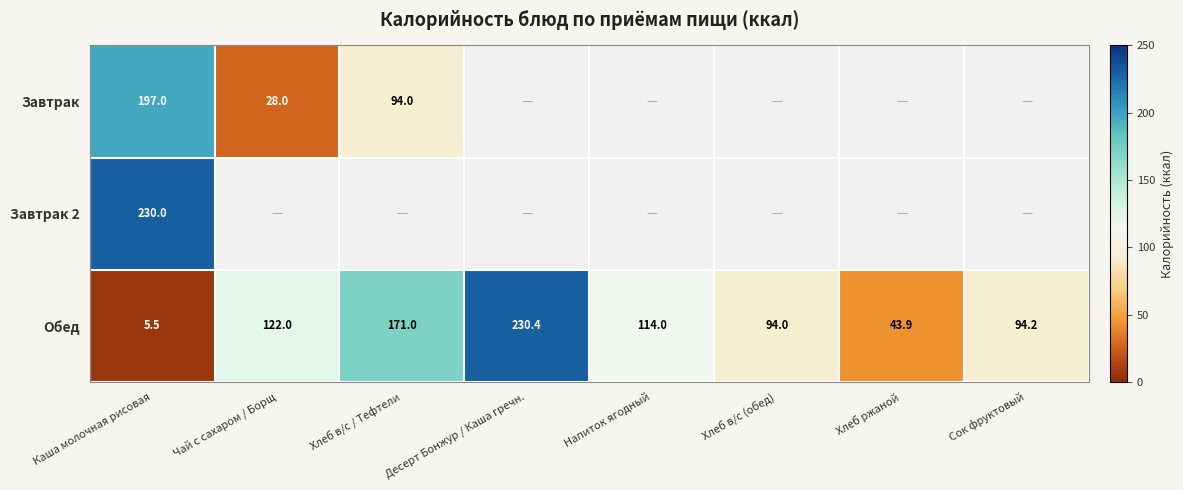

What is the difference between the highest and lowest values at Каша молочная рисовая?

224.5